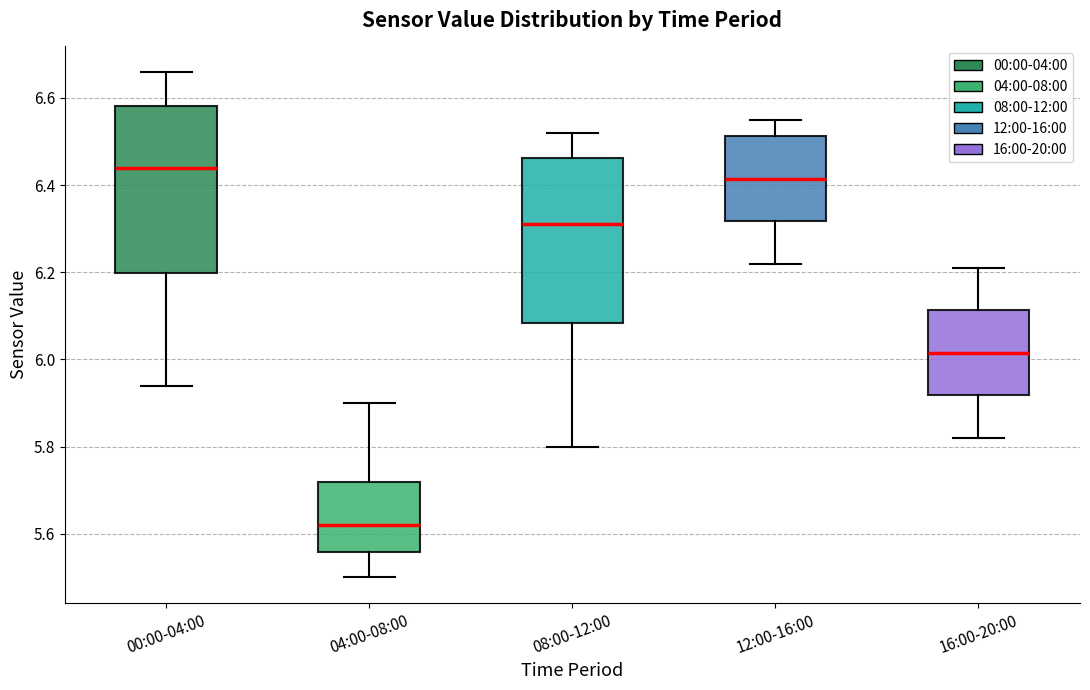

Reading left to right, read every box against the y-axis: the position of its median line, the range the box covers, and the ends of its whiskers. The values are not printed on the chart, so give them approximately, as read against the axis.

00:00-04:00: median 6.44, box 6.20 to 6.58, whiskers 5.94 to 6.66
04:00-08:00: median 5.62, box 5.56 to 5.72, whiskers 5.50 to 5.90
08:00-12:00: median 6.32, box 6.08 to 6.46, whiskers 5.80 to 6.52
12:00-16:00: median 6.42, box 6.32 to 6.52, whiskers 6.22 to 6.56
16:00-20:00: median 6.02, box 5.92 to 6.12, whiskers 5.82 to 6.22